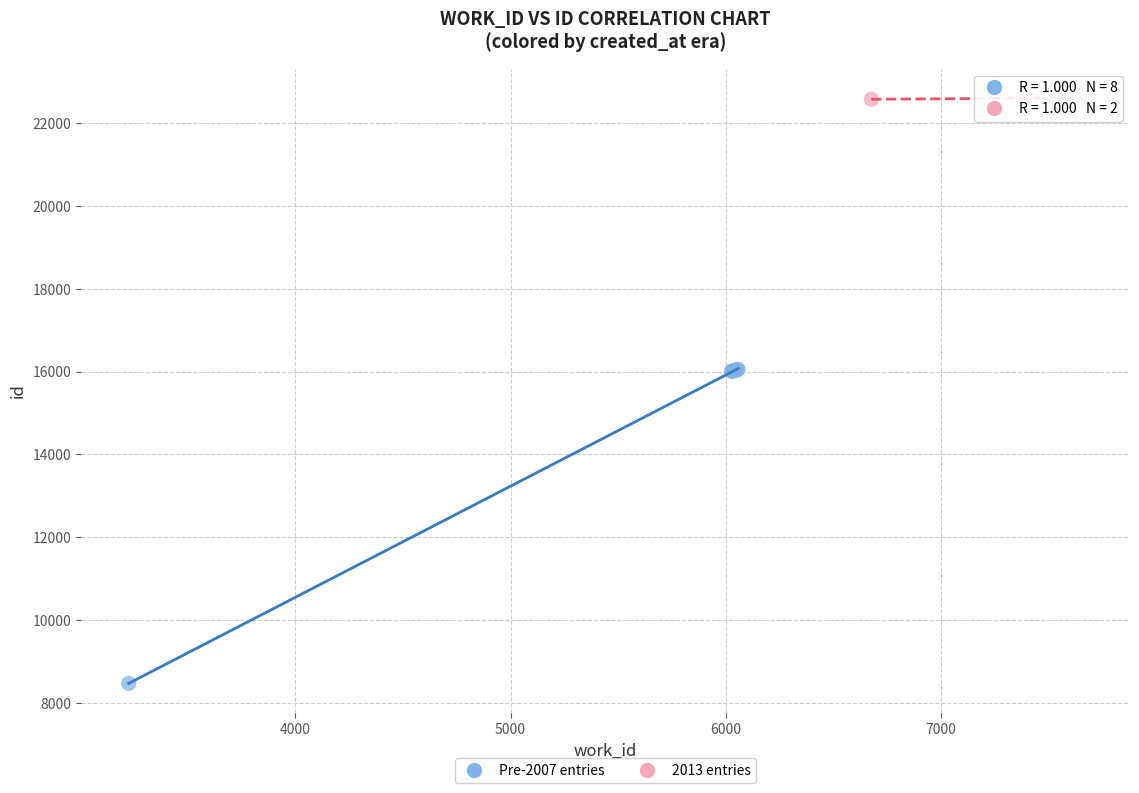

What are all the series names shown in the legend?

Pre-2007 entries, 2013 entries